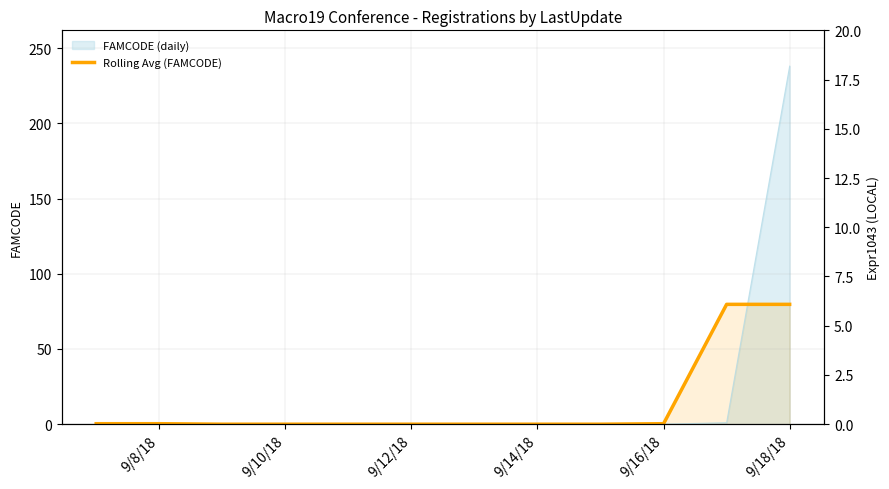

At which category does the chart reach its minimum across all series?

9/12/18